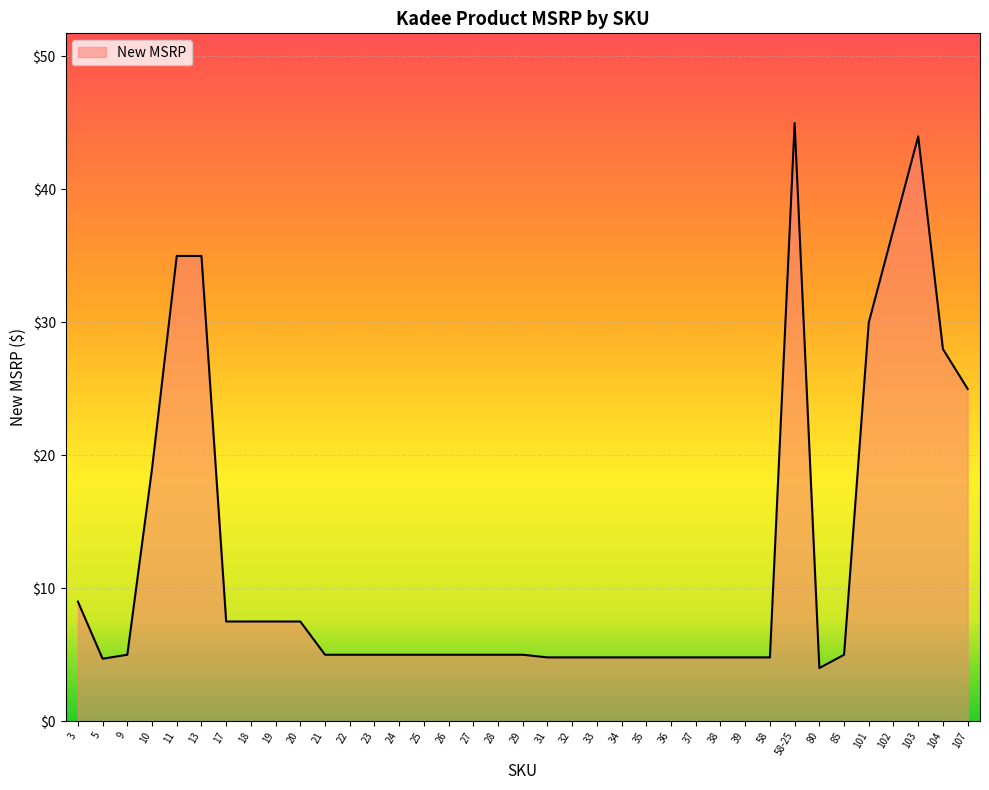

What position from the left is 103?

35